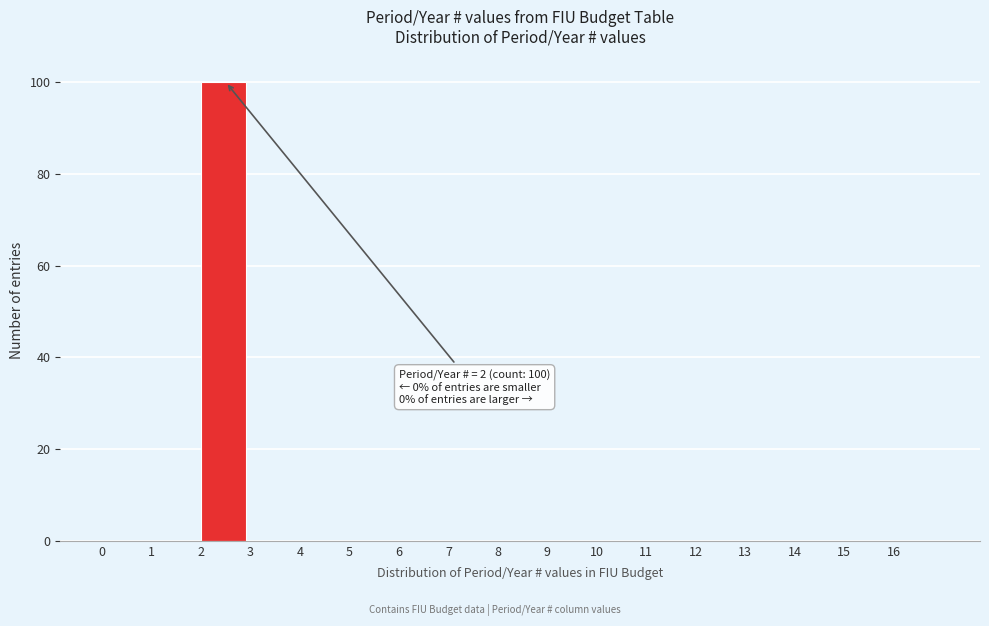

Over which range of the x-axis is the bar tallest?

2 to 3